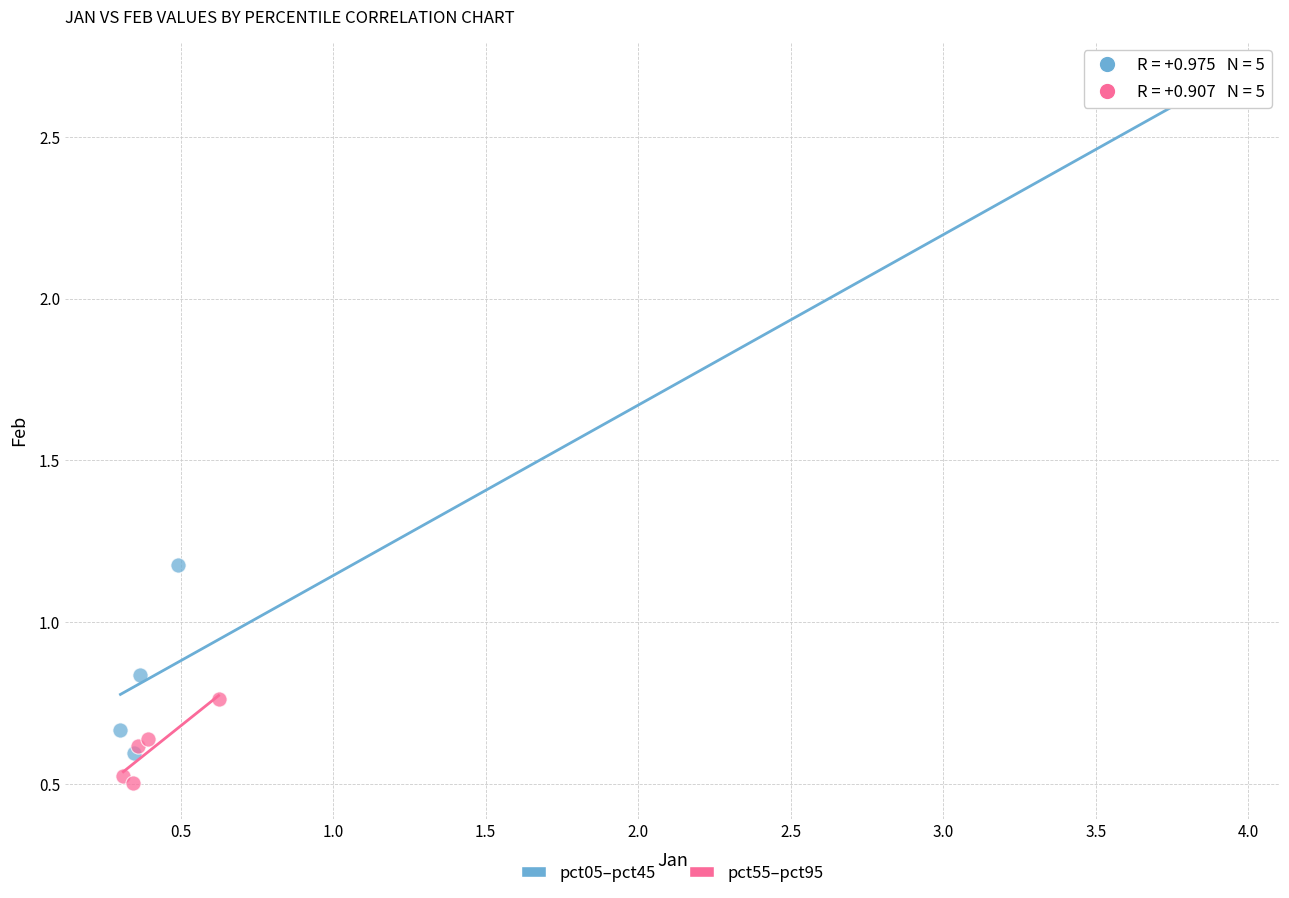

Which series reaches the maximum Y coordinate?

pct05–pct45